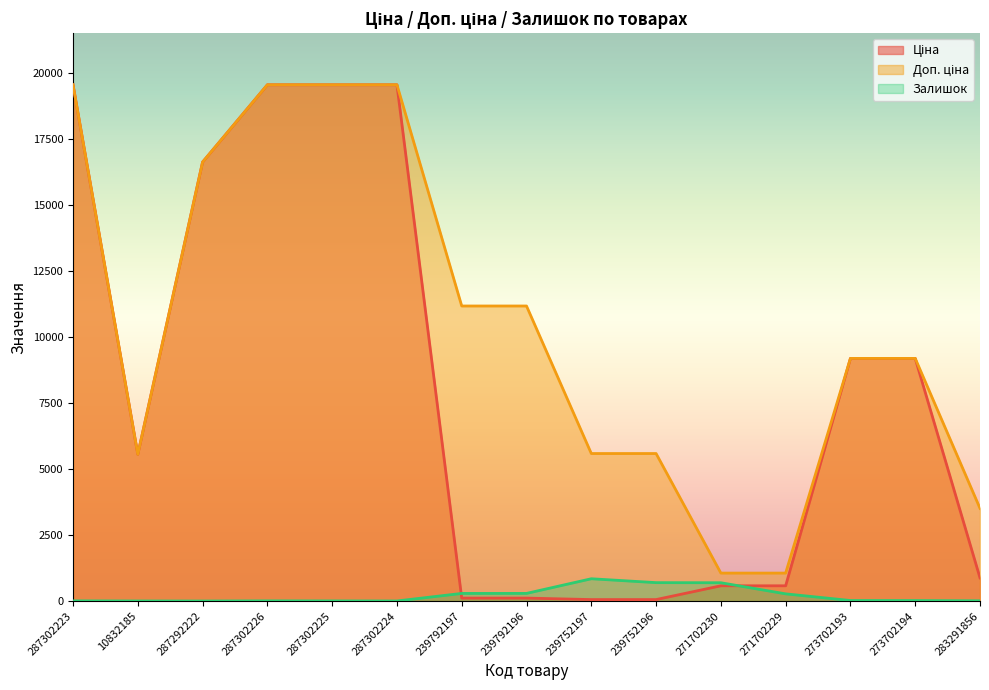

What is the value of the Залишок point at the 5th from the left?

5.0